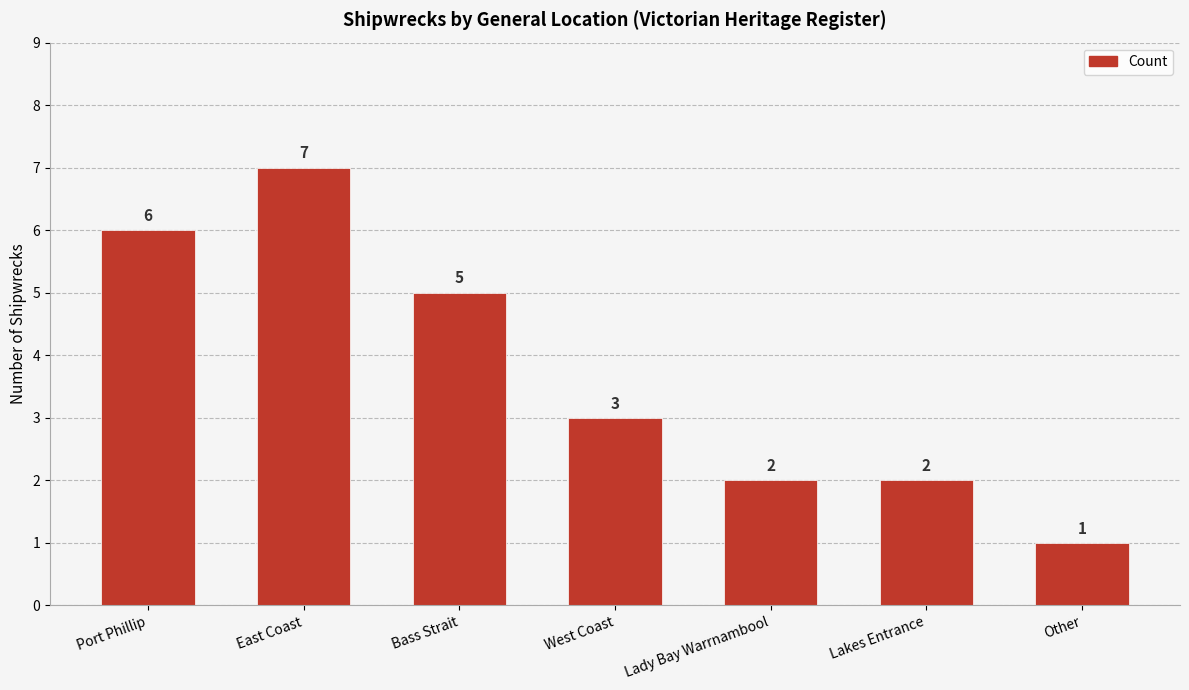

What is the smallest value displayed?

1